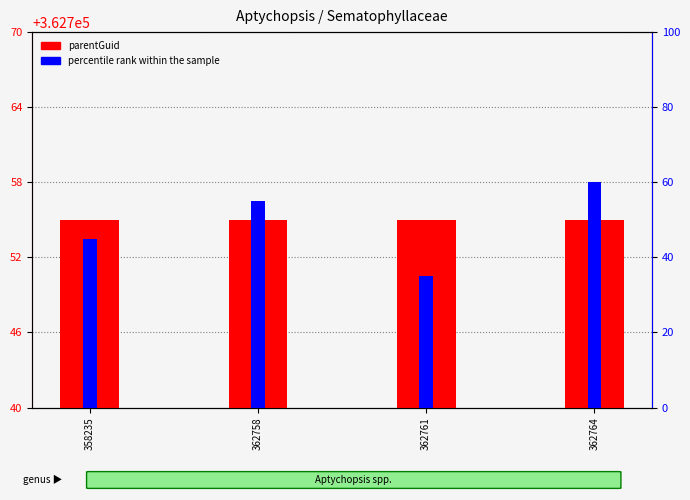

Is the value of percentile rank within the sample at 362764 greater than the value of parentGuid at 358235?

No